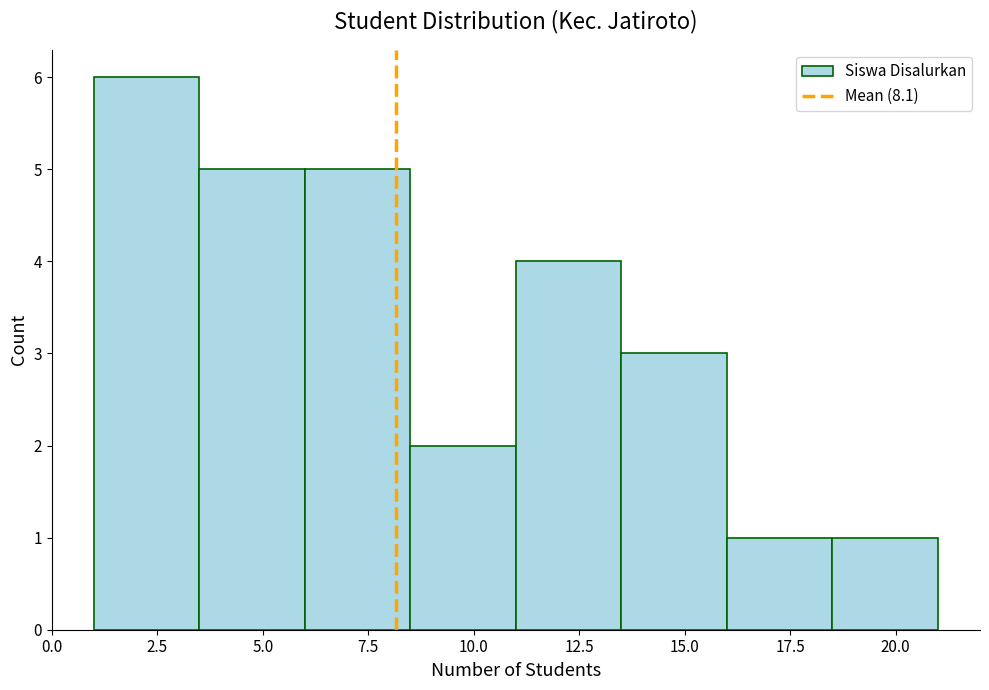

How tall is the bar that spans 18.5 to 21.0 on the x-axis? The values are not printed on the chart, so give them approximately, as read against the axis.

1